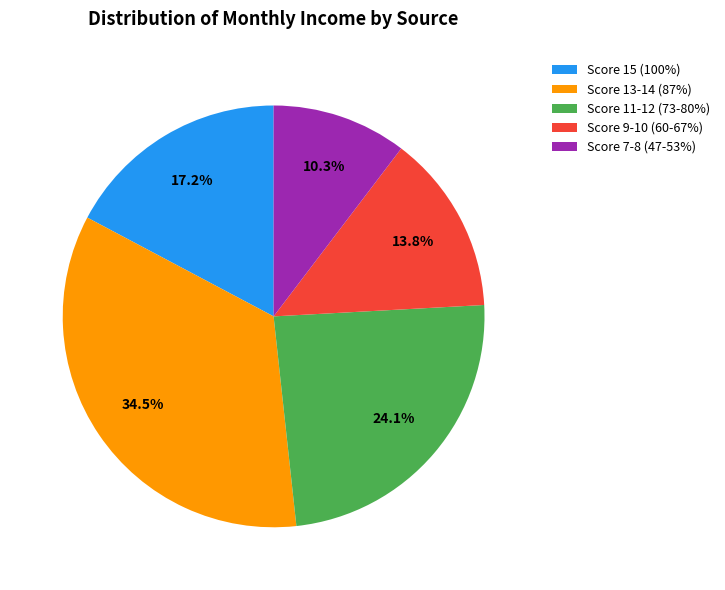

Is there any slice that represents more than half of the pie?

No